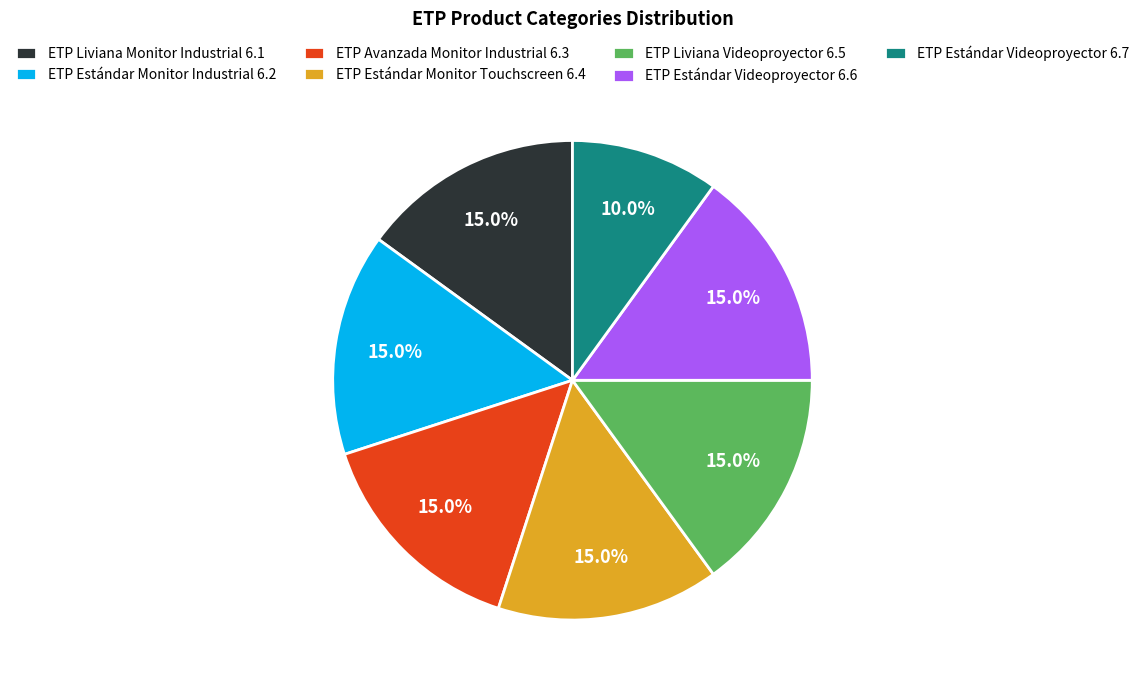

What percentage do ETP Avanzada Monitor Industrial 6.3 and ETP Liviana Monitor Industrial 6.1 together represent?

30.0%